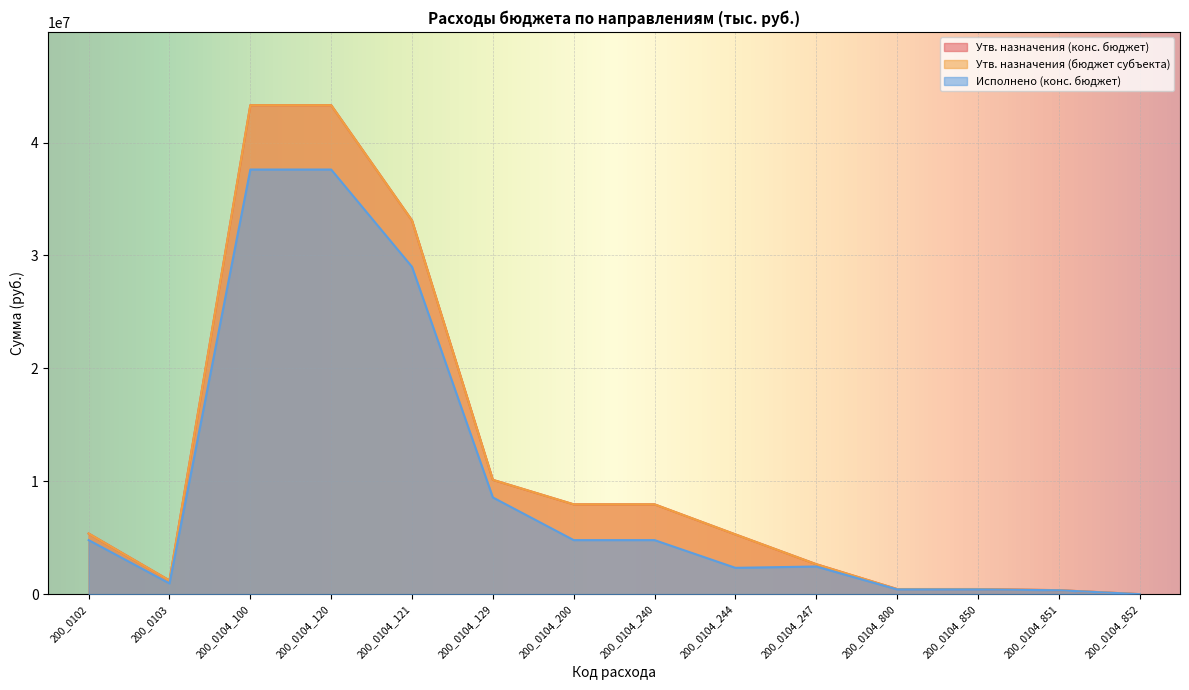

How many values in the Исполнено (конс. бюджет) series are below 4793653?

7